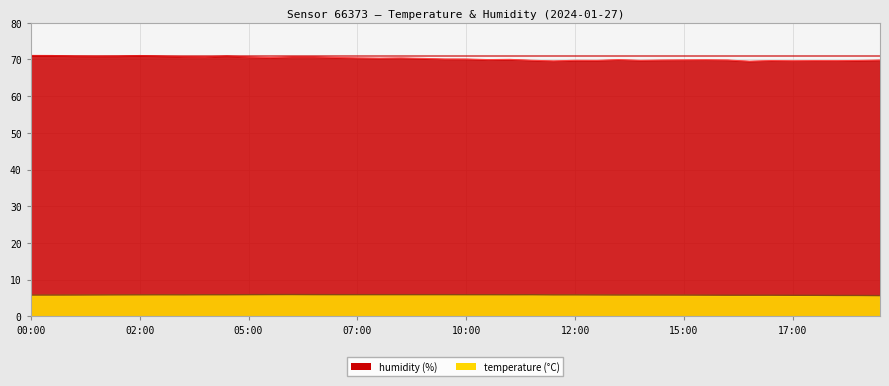

List the series in order of their peak value, lowest first.

temperature, humidity